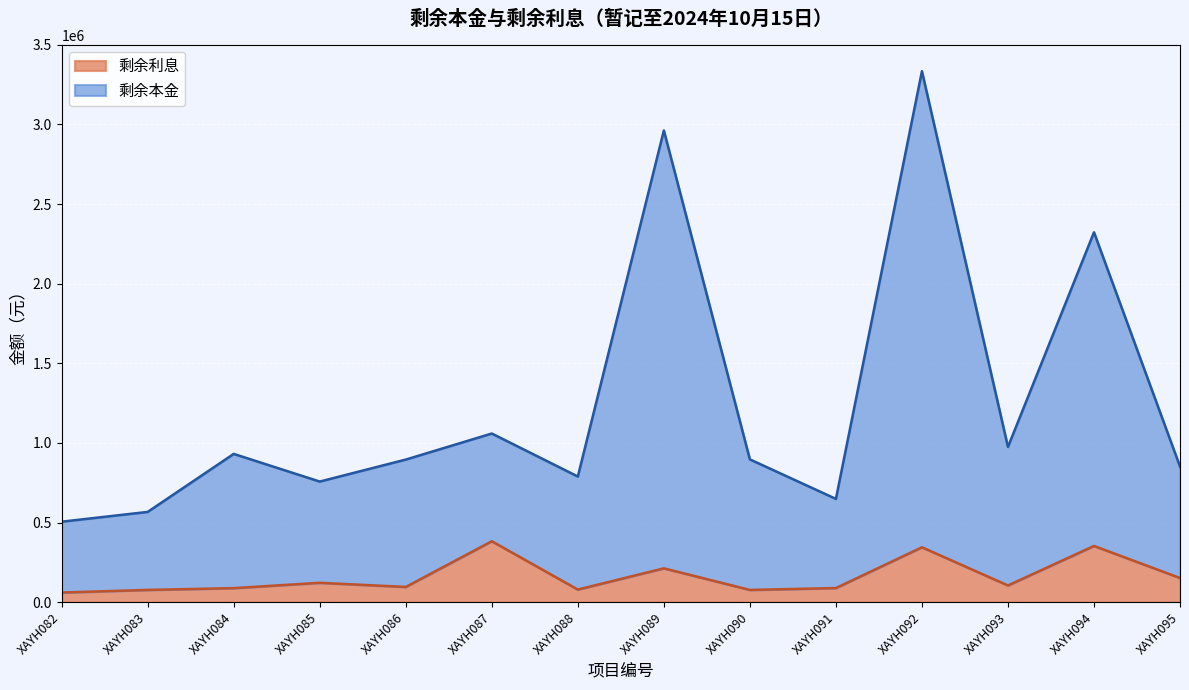

What are all the series names shown in the legend?

剩余利息, 剩余本金